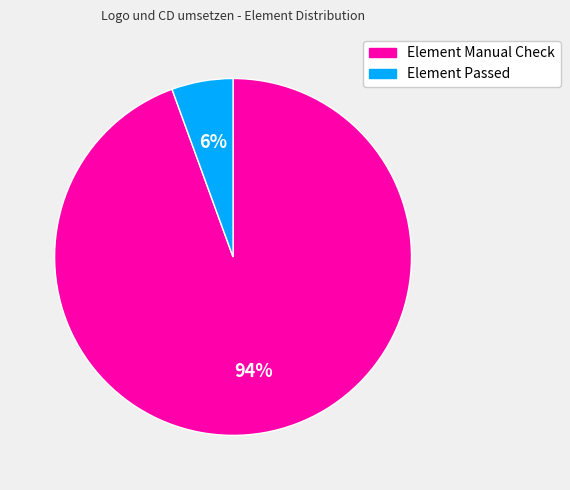

What is the smallest slice in the pie chart?

Element Passed